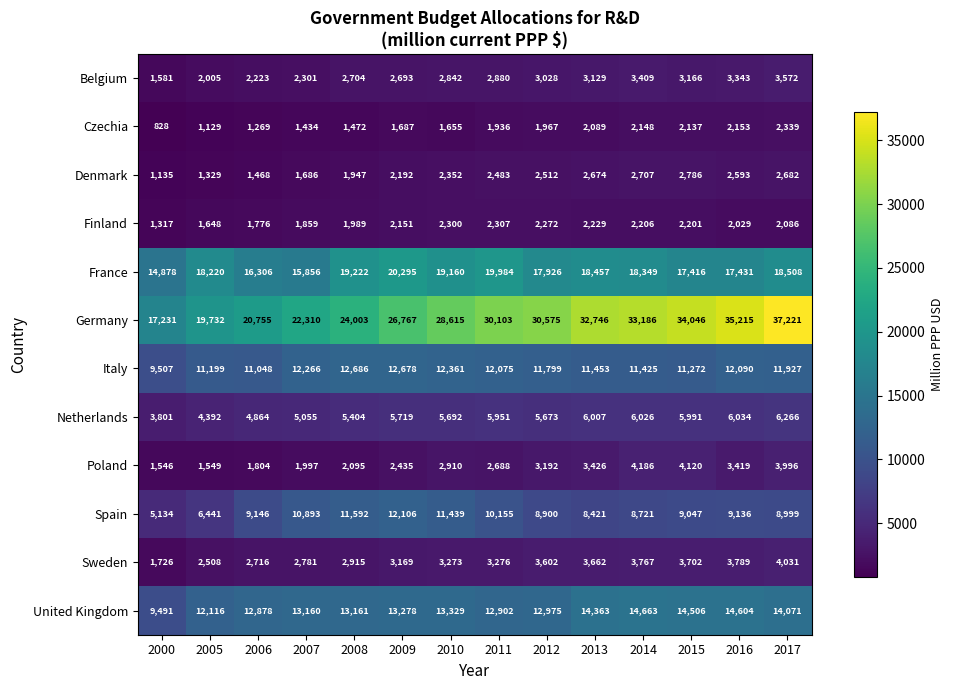

At which category does the chart reach its peak across all series?

2017